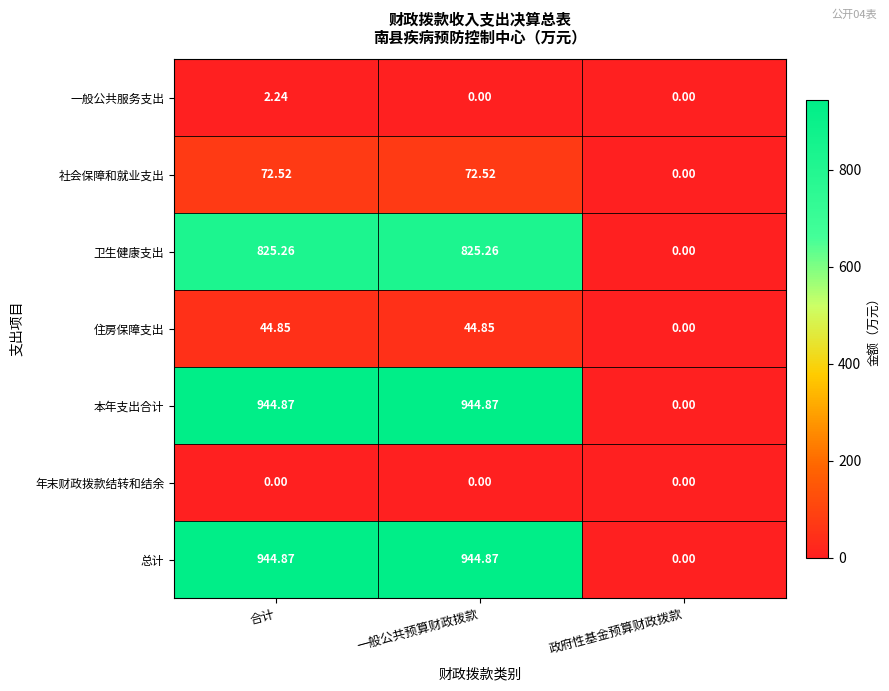

At which label does 住房保障支出 first exceed 44?

合计